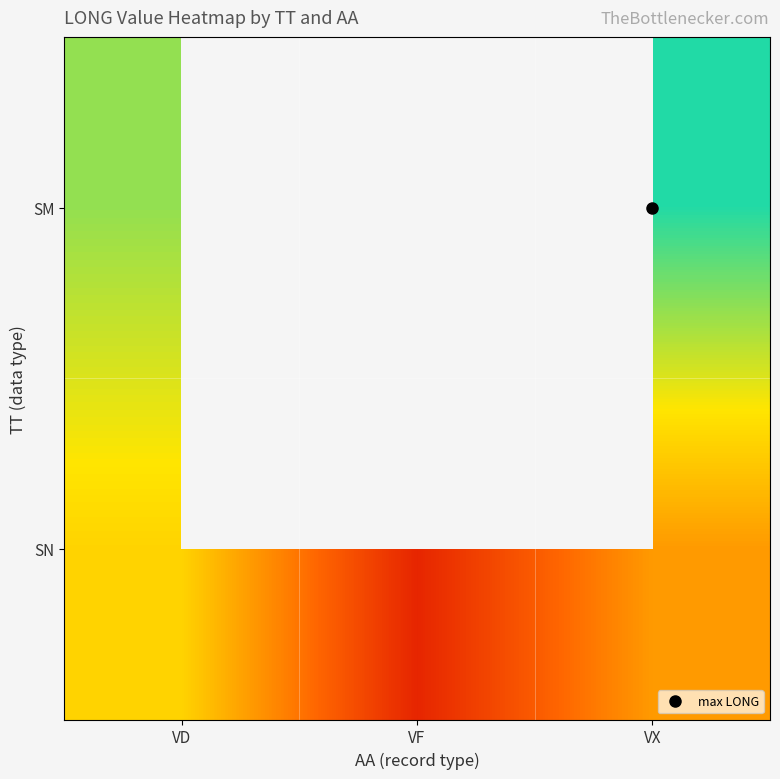

Is it true that SN equals 24.2 at VD?

False